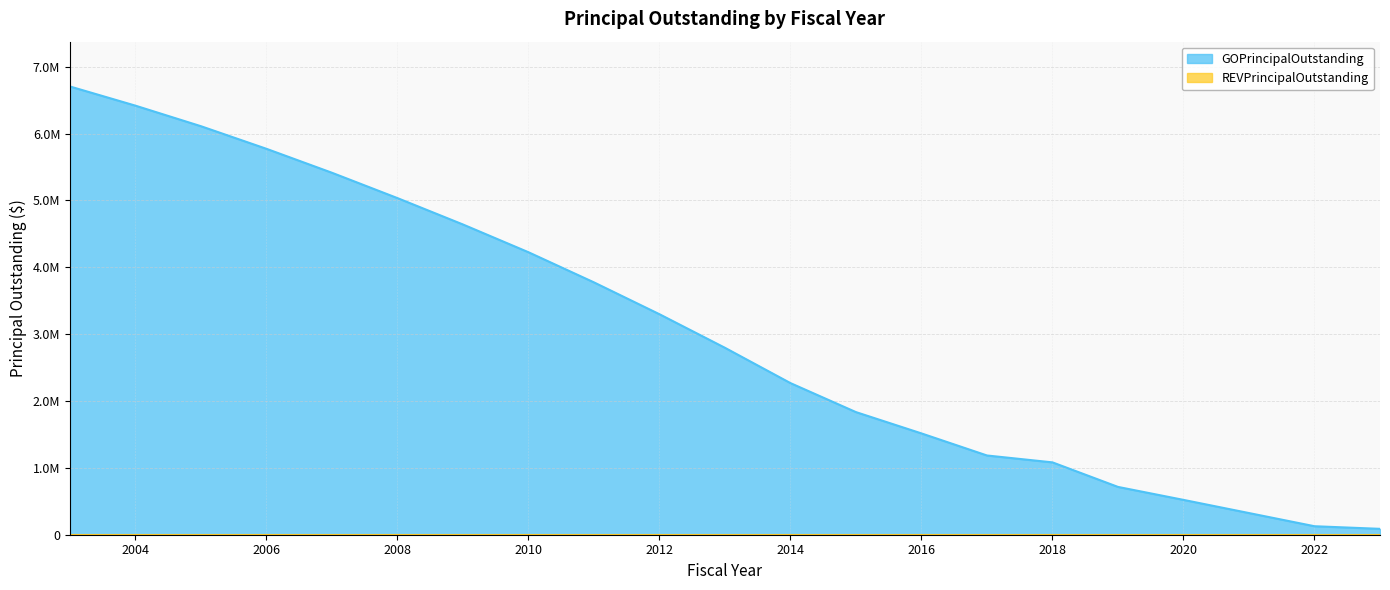

Which has a higher value, 2011 or 2017?

2011